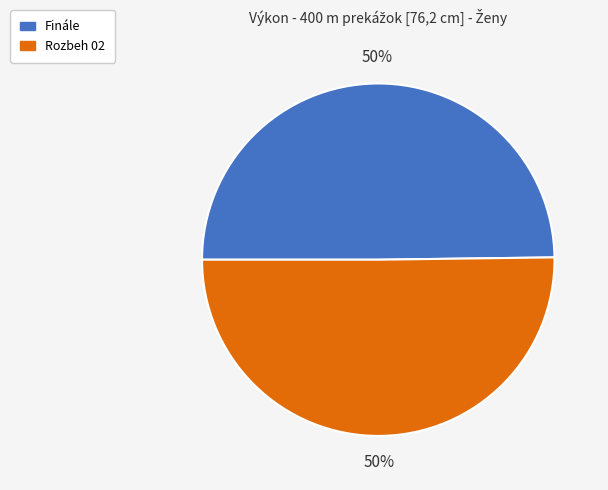

What percentage is the Finále slice, to the nearest percent?

50%